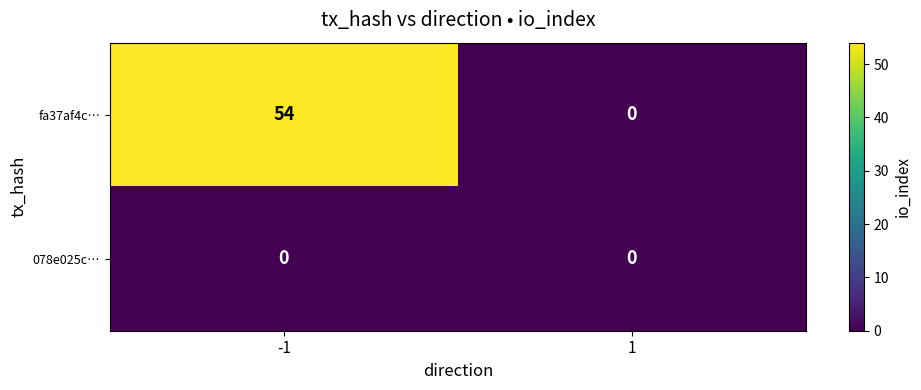

Which series has the widest spread of values?

fa37af4c…